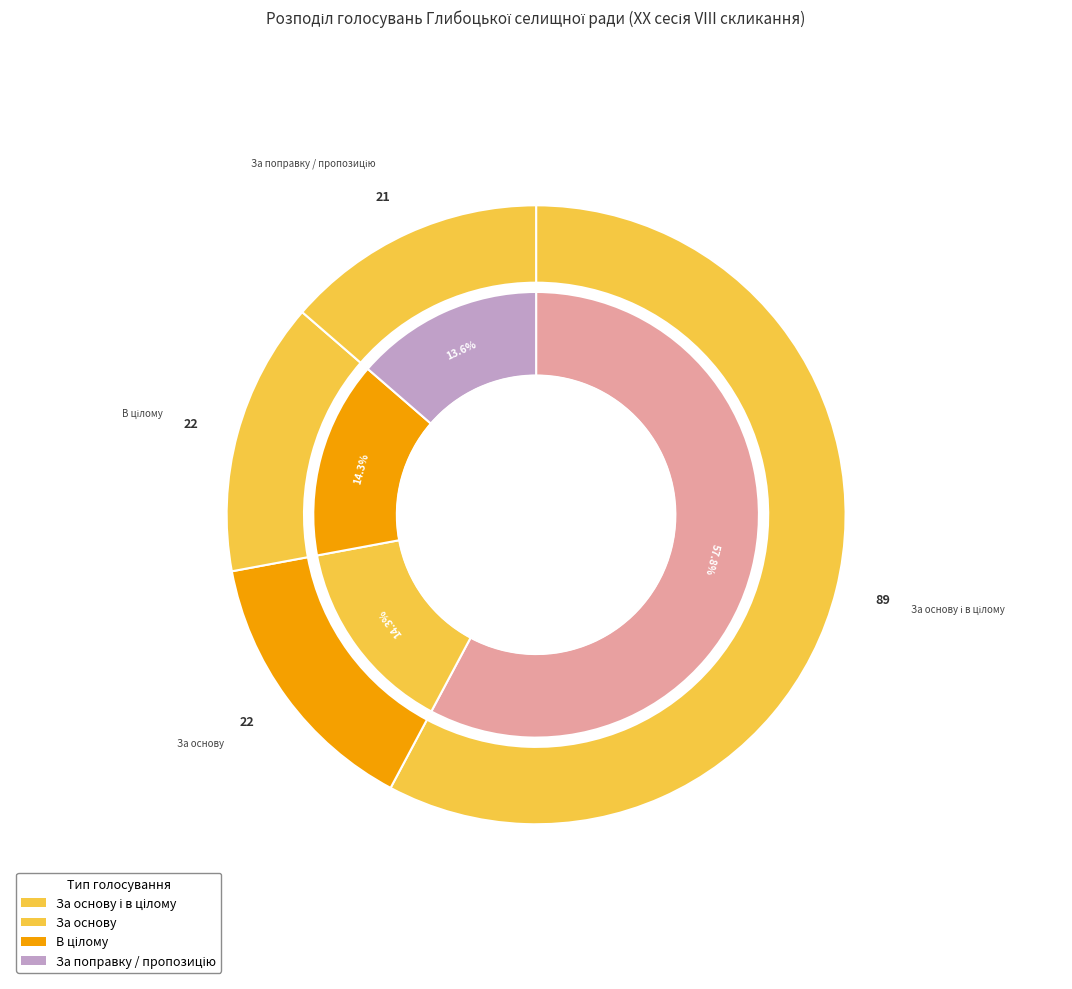

What is the largest slice in the pie chart?

За основу і в цілому